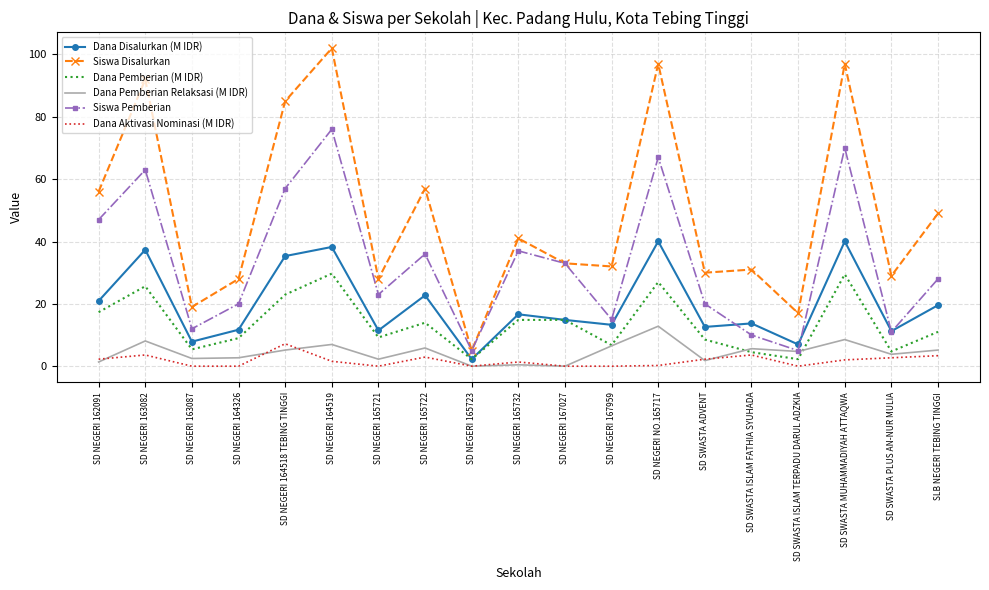

The value of Dana Pemberian (M IDR) at SD NEGERI NO.165717 is 27.0. True or false?

True